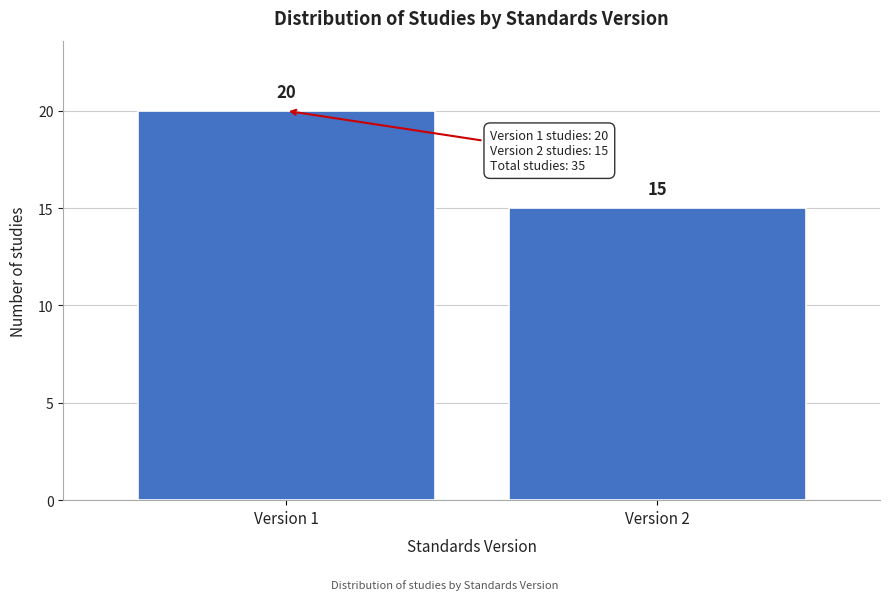

Reading right to left, list all the values displayed in this chart.

Version 2=15	Version 1=20